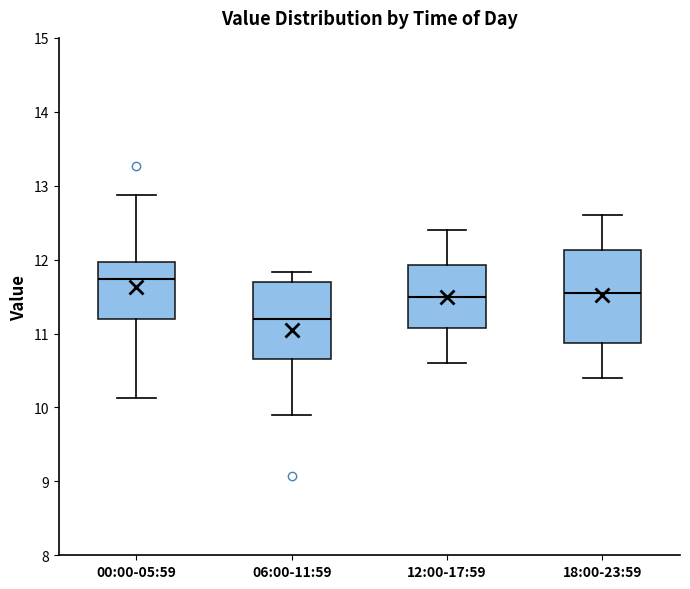

Which box's median line is the highest?

00:00-05:59